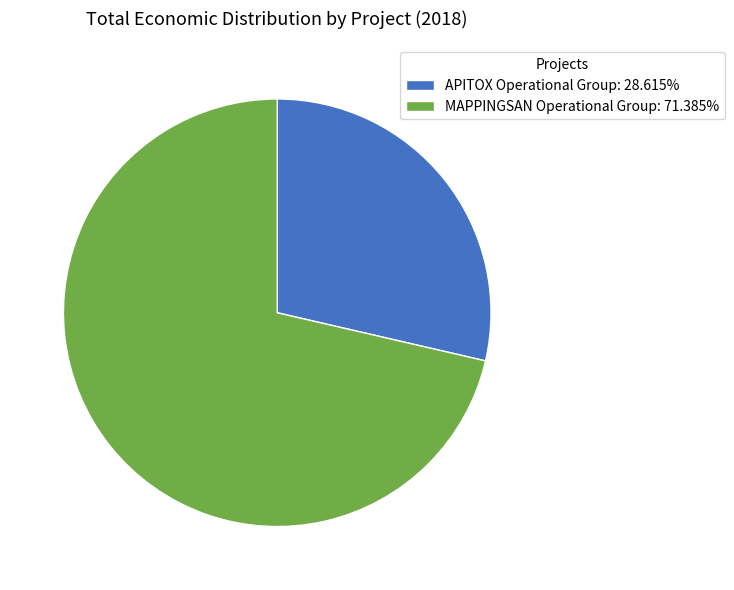

How many slices are in this pie chart?

2